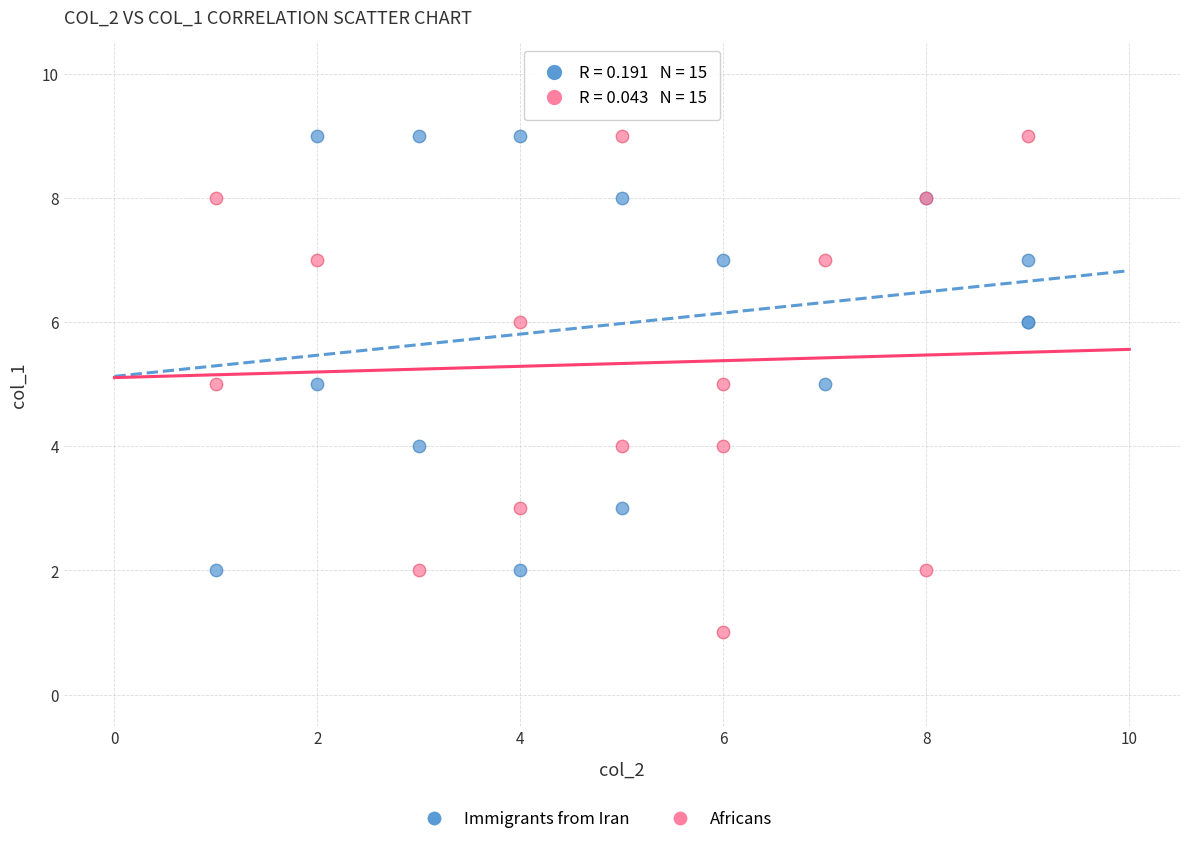

Which series reaches the minimum Y coordinate?

Africans